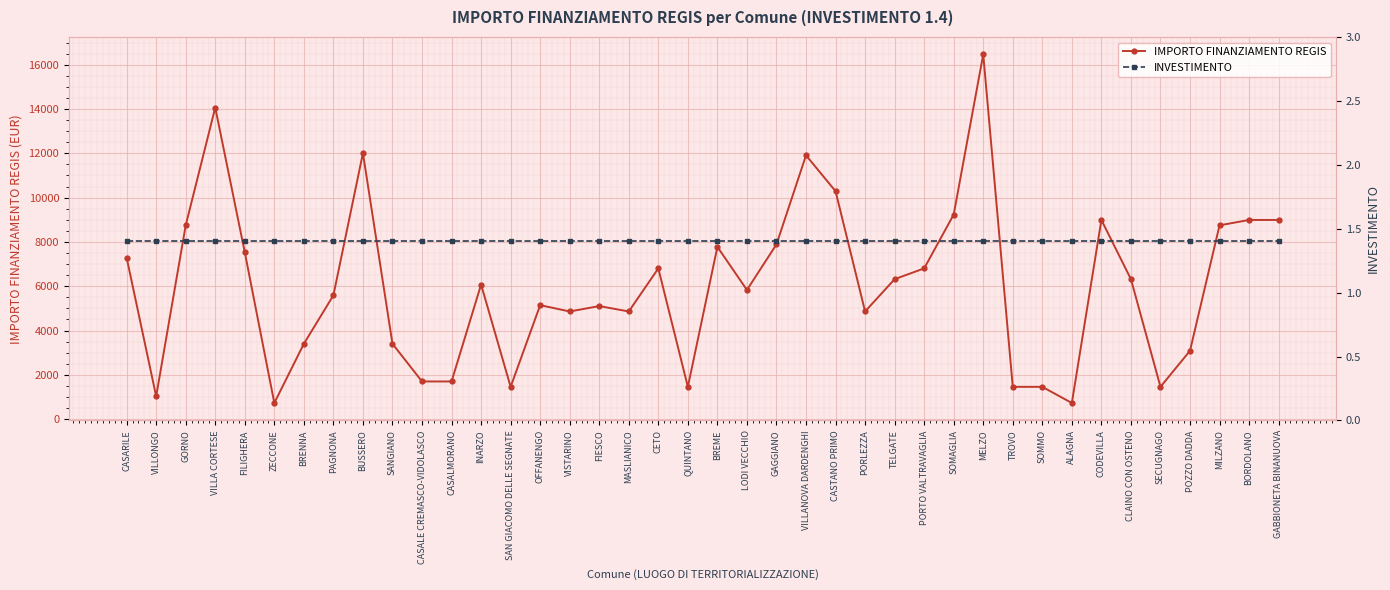

Count the number of categories in the chart.

40